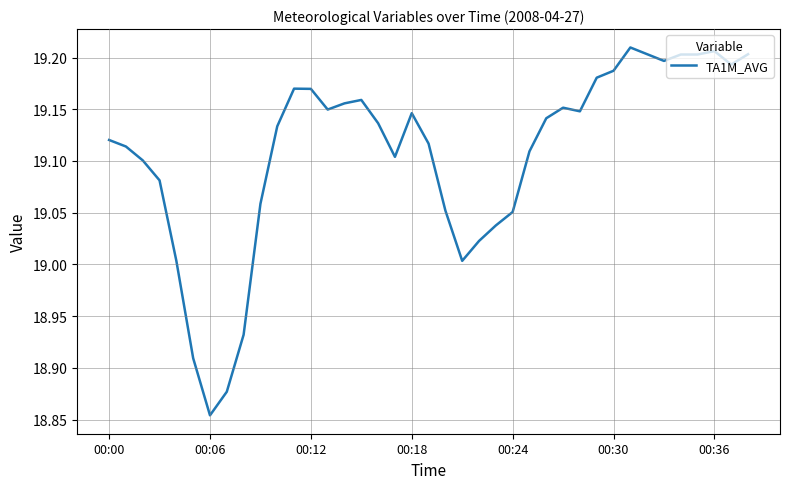

Which label corresponds to the smallest value in the chart?

00:06